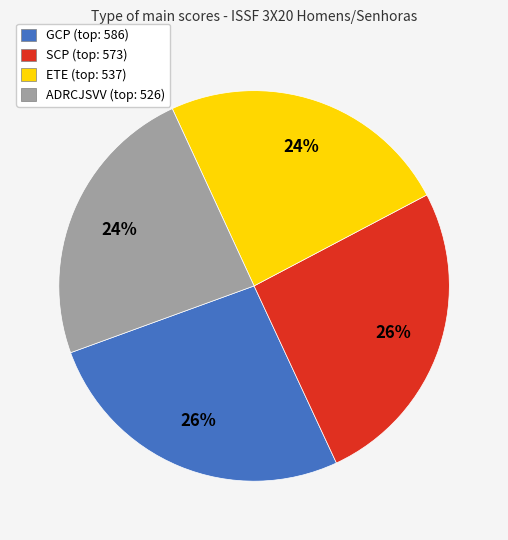

Does any single category account for the majority?

No